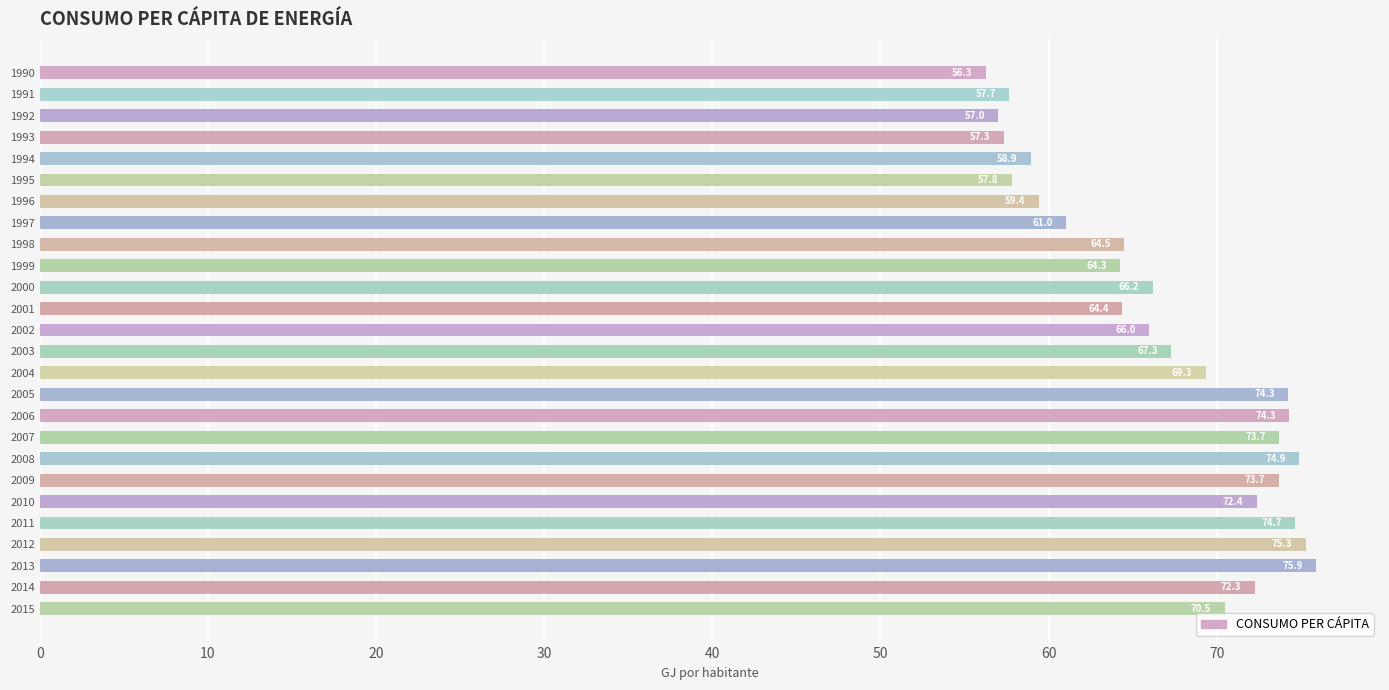

The value at 1995 is 95.9. True or false?

False